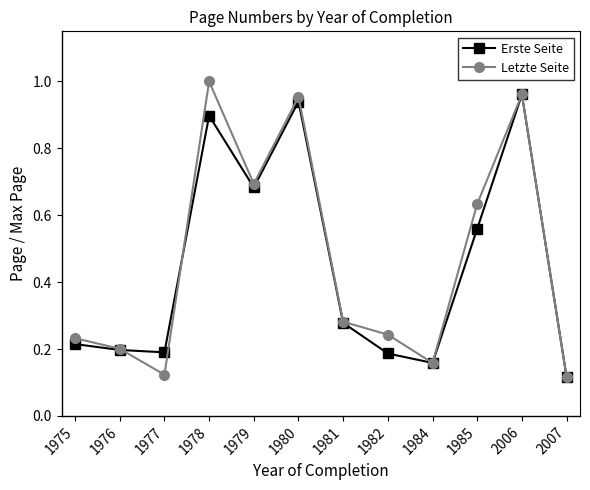

Which series has the largest range (max minus min)?

Letzte Seite